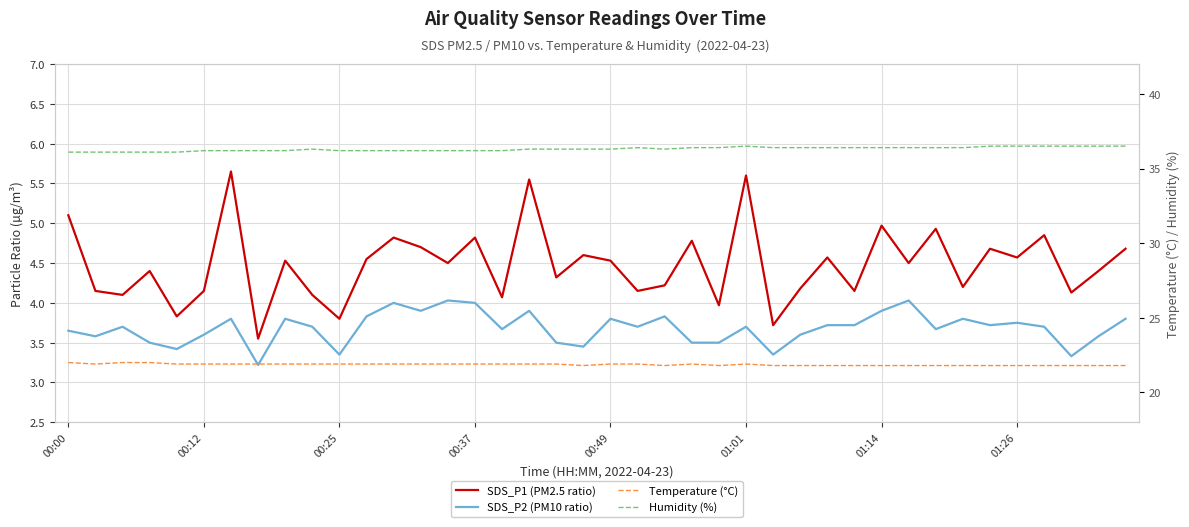

What is the total value across all series at 01:14?

67.1